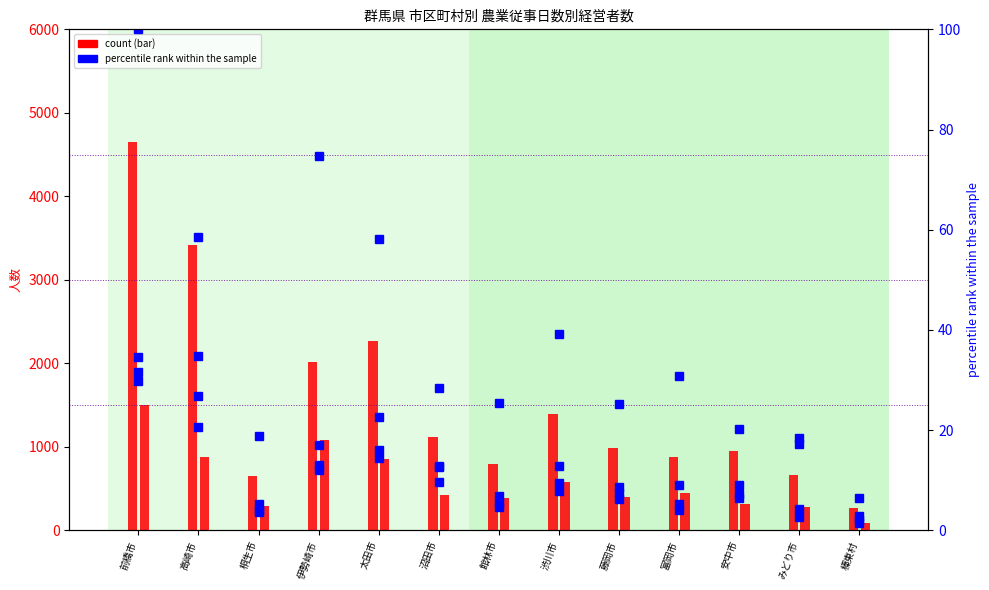

What is the total value across all series at 太田市?

3235.2